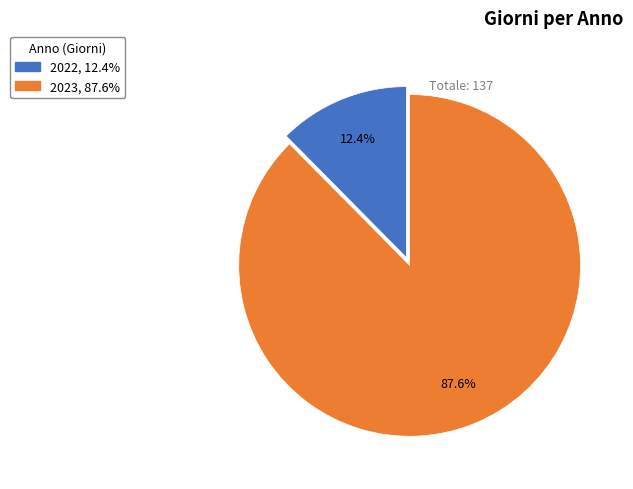

True or false: 2022 accounts for 6% of the total.

False